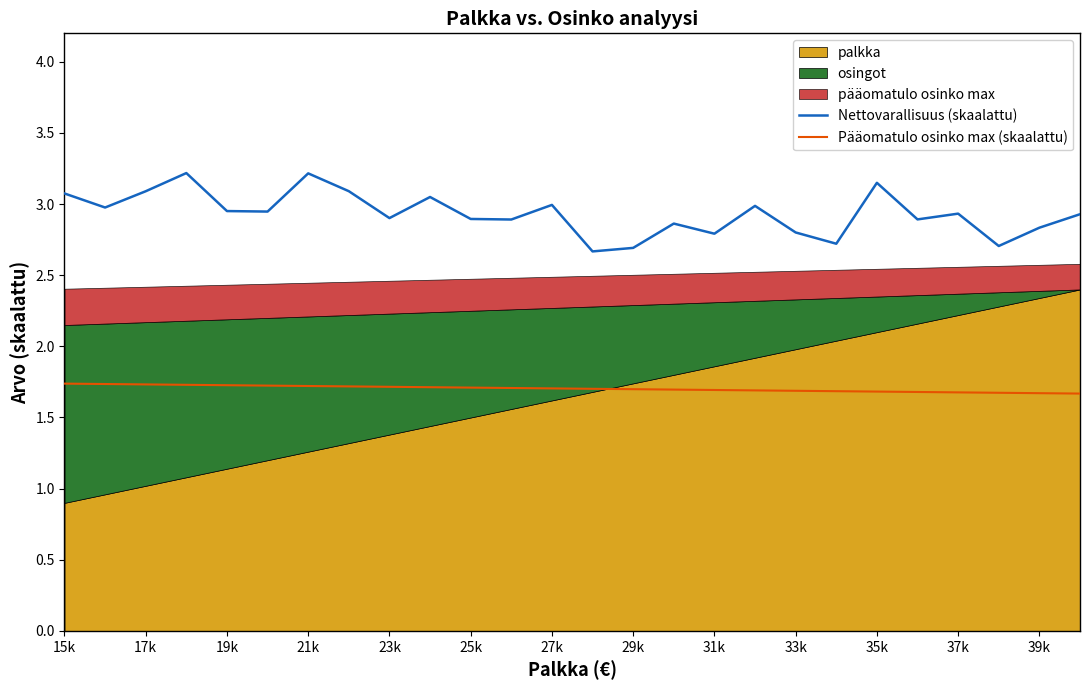

Is it true that Pääomatulo osinko max (skaalattu) equals 1.7 at 31k?

True